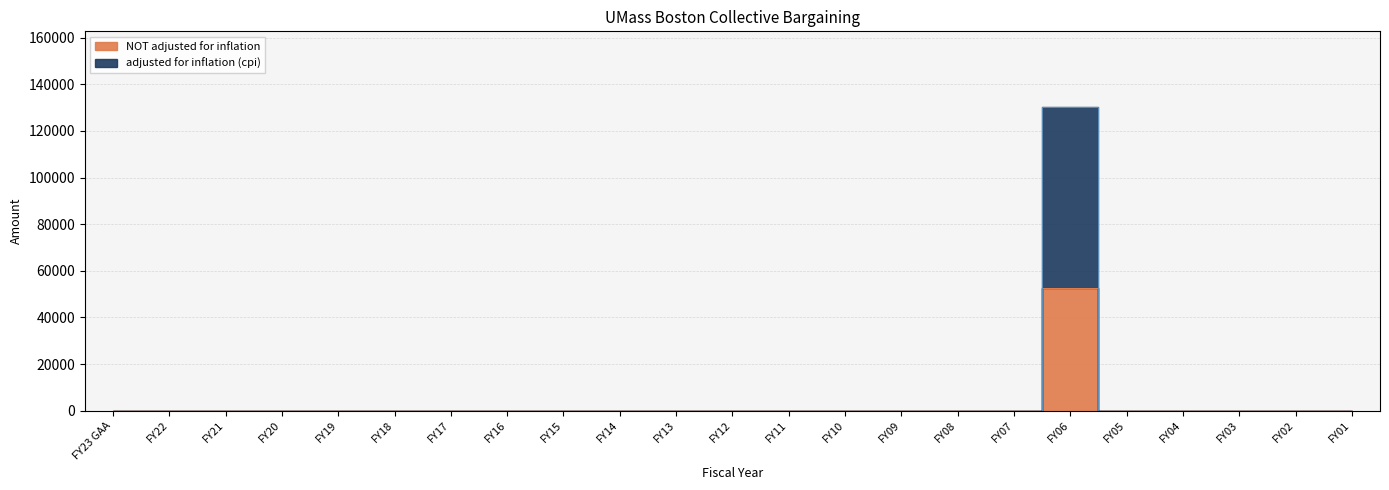

At how many categories does at least one series exceed 92090?

1